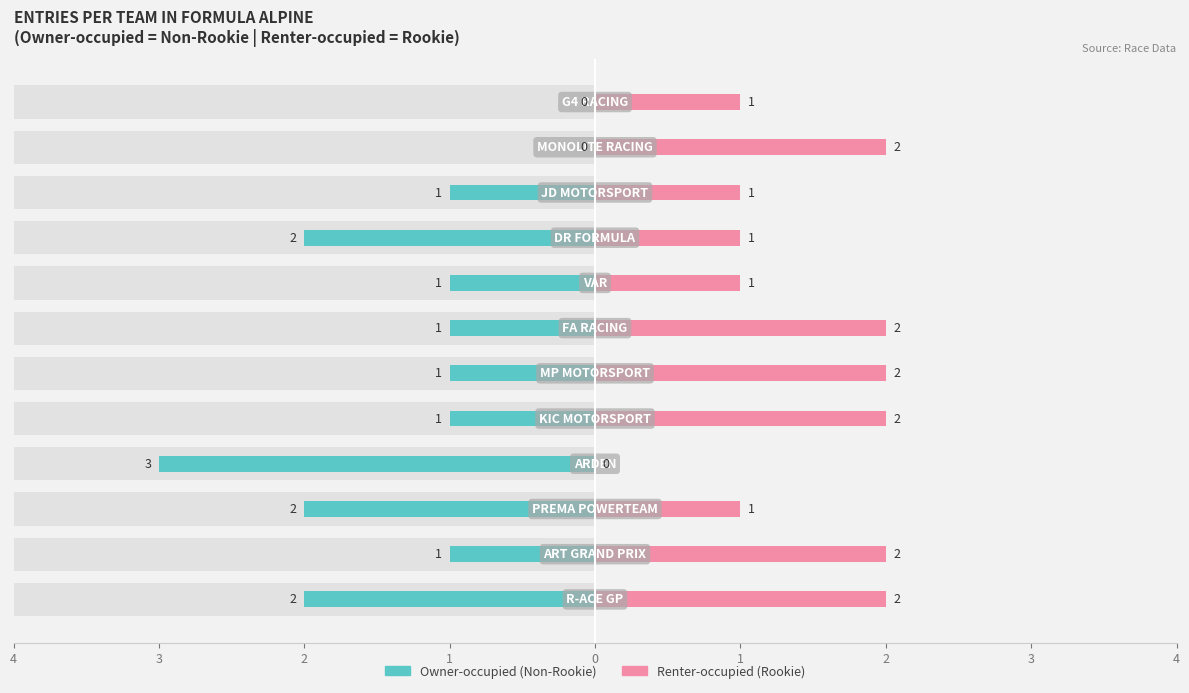

What is the total value across all series at 1?

-3